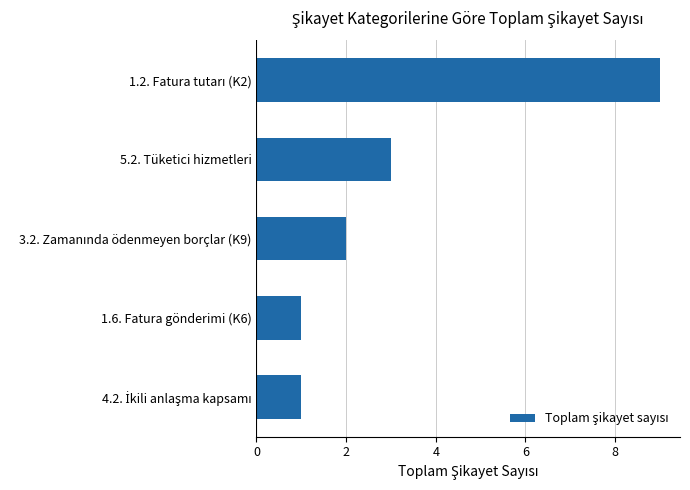

At which label is the value closest to 5?

5.2. Tüketici hizmetleri